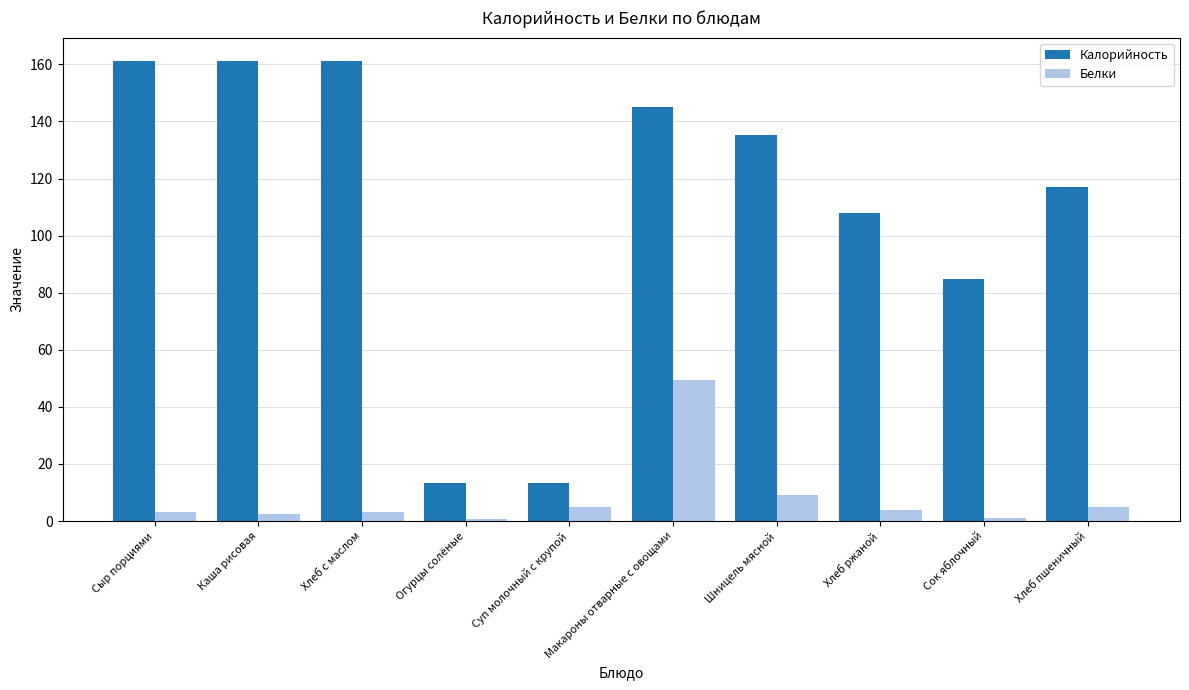

Where is Калорийность nearest to the value 87?

Сок яблочный